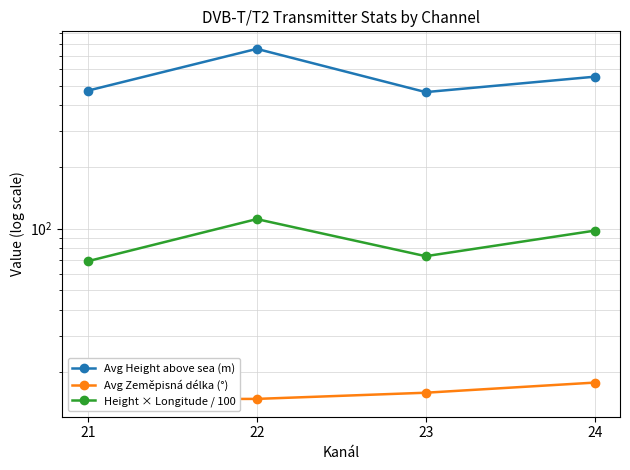

What is the total value across all series at 22?

882.6